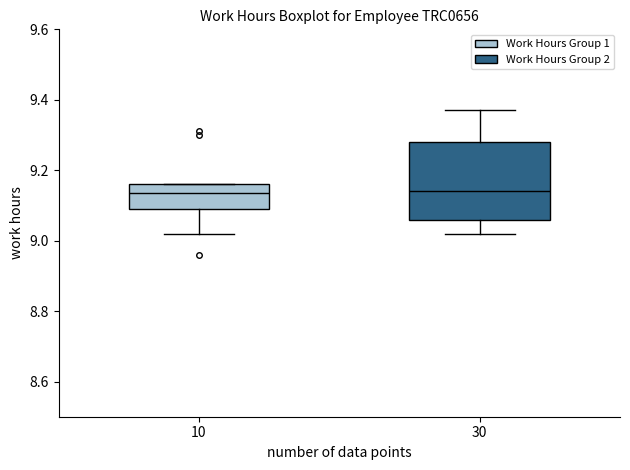

Reading left to right, read every box against the y-axis: the position of its median line, the range the box covers, and the ends of its whiskers. The values are not printed on the chart, so give them approximately, as read against the axis.

10: median 9.14, box 9.10 to 9.16, whiskers 9.02 to 9.16
30: median 9.14, box 9.06 to 9.28, whiskers 9.02 to 9.38